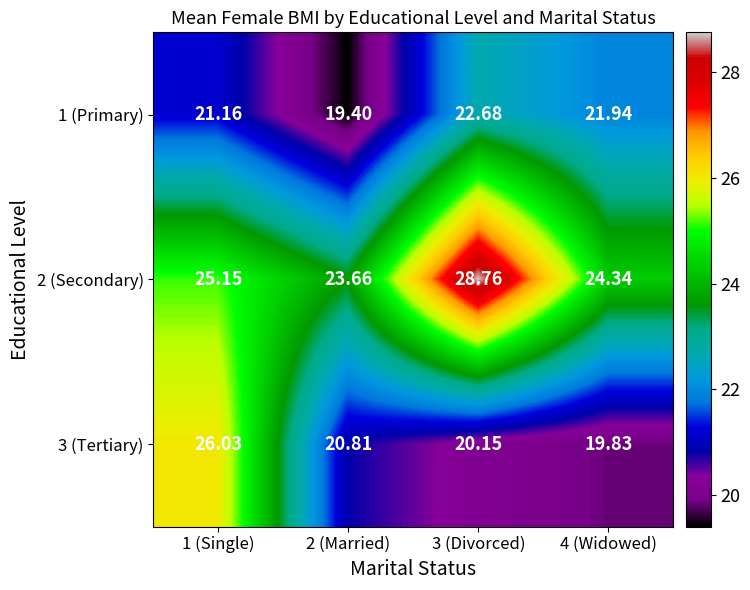

How many values in the 1 (Primary) series exceed 21?

3